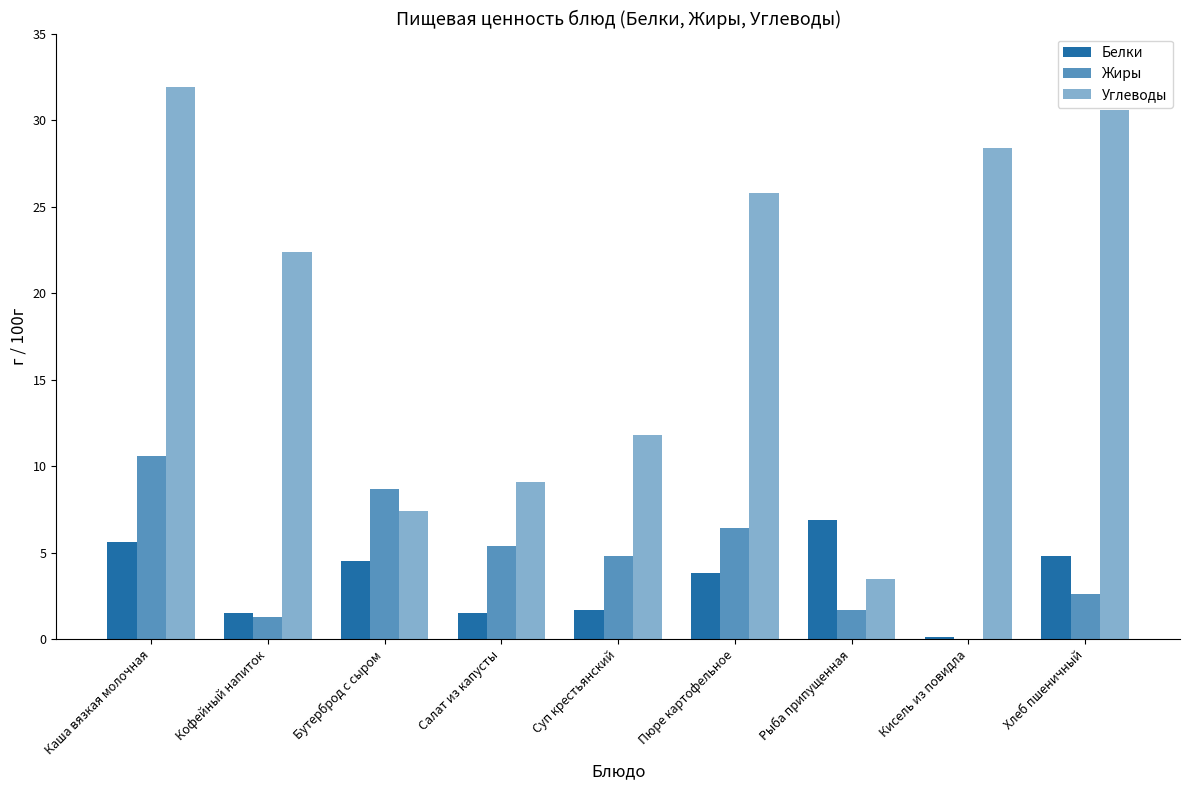

Which label corresponds to the largest value in the chart?

Каша вязкая молочная